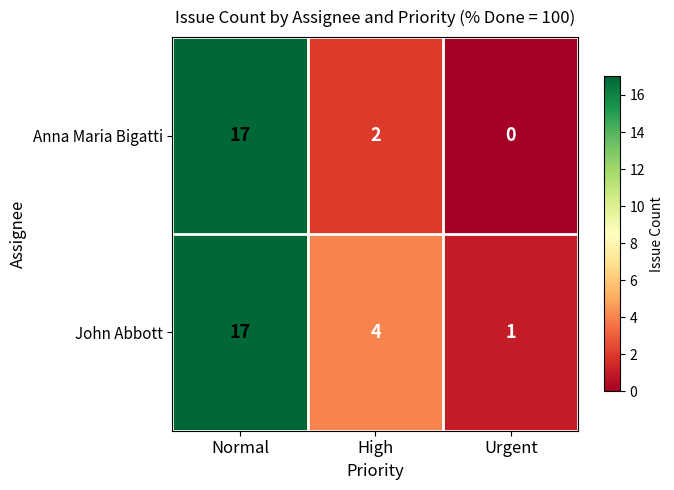

At which category is the sum across all series the highest?

Normal